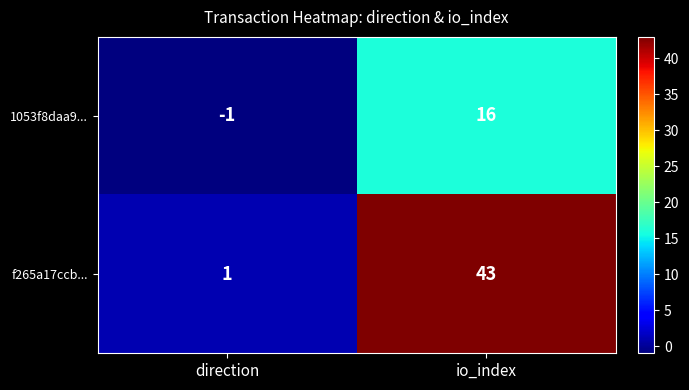

Is the value of f265a17ccb... at io_index greater than the value of 1053f8daa9... at io_index?

Yes